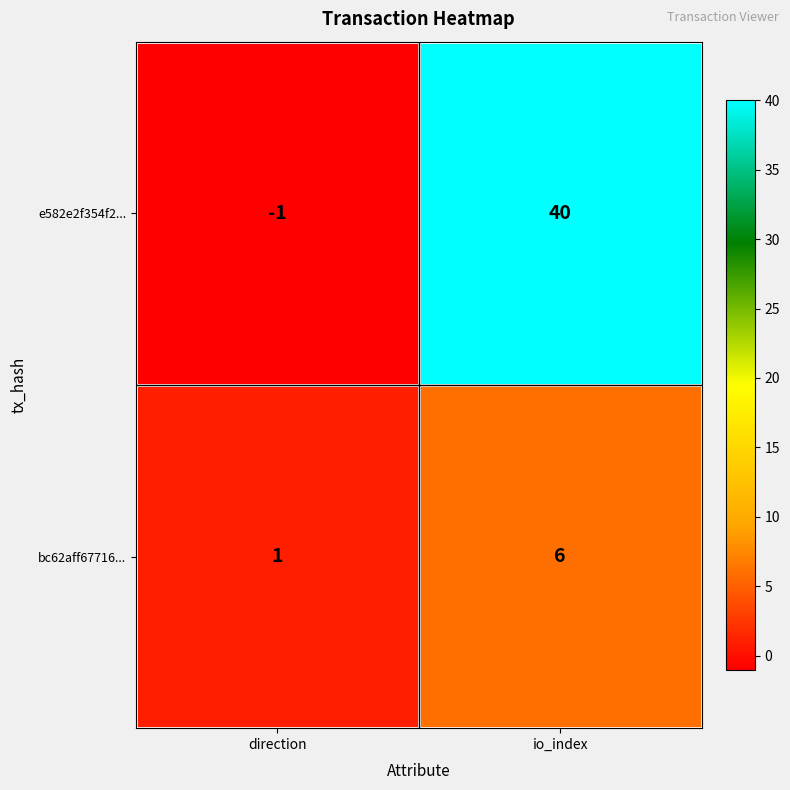

What is the difference between the highest and lowest values at io_index?

34